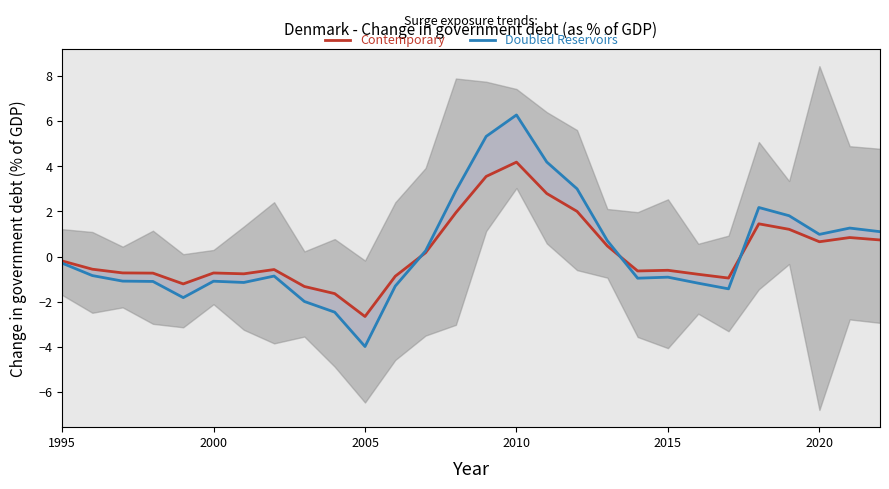

How many values in Contemporary are above zero?

12